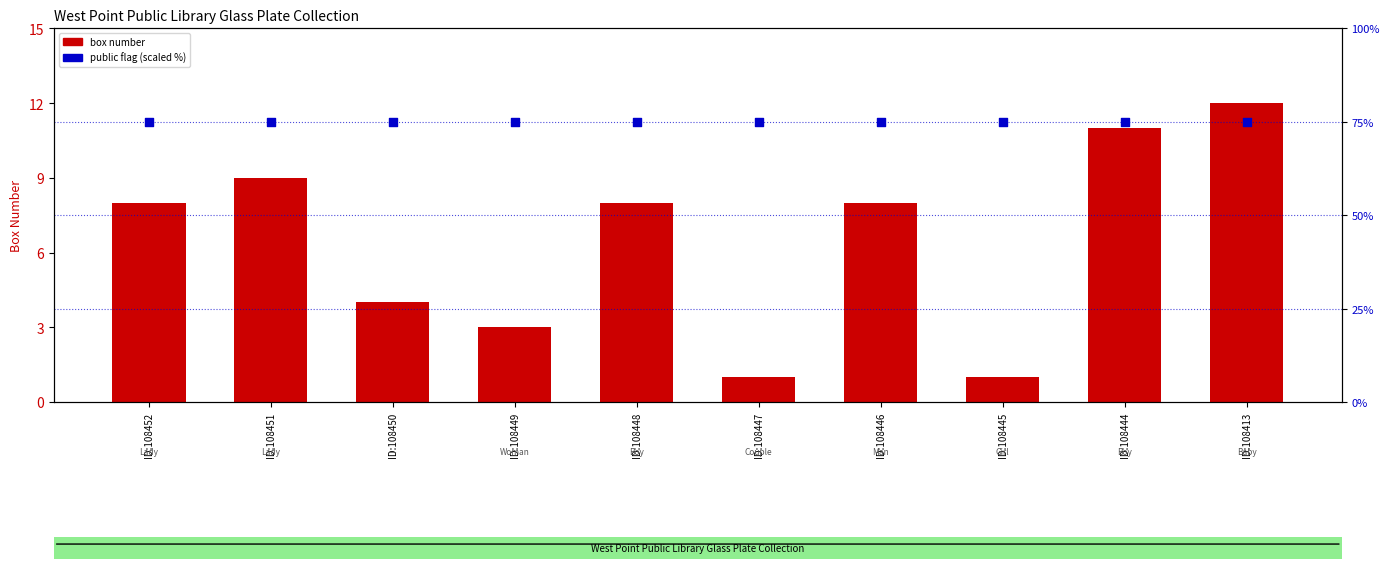

At which category is the sum across all series the highest?

ID:108413